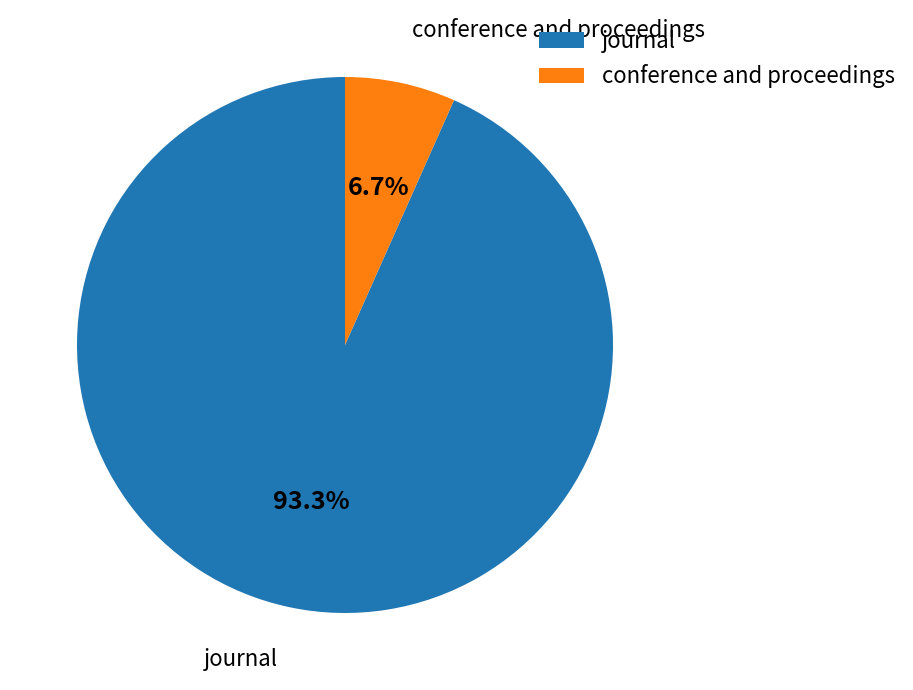

True or false: journal accounts for 87% of the total.

False